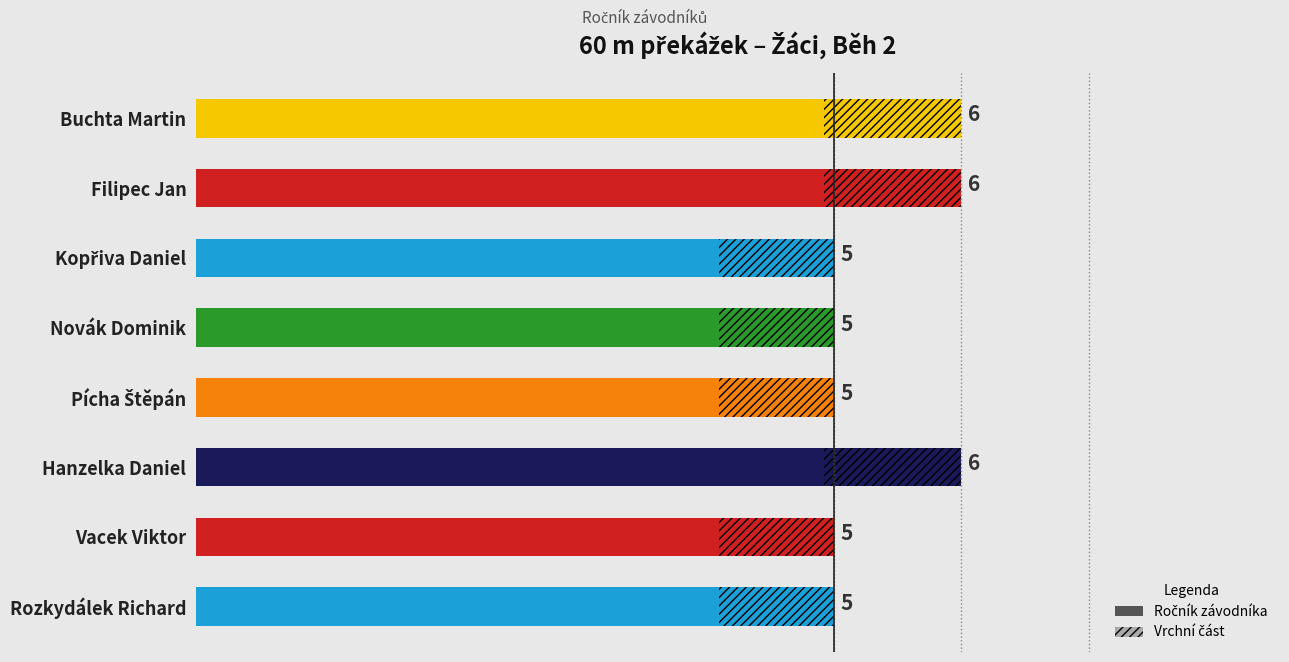

What is the value of the 8th bar from the left?

5